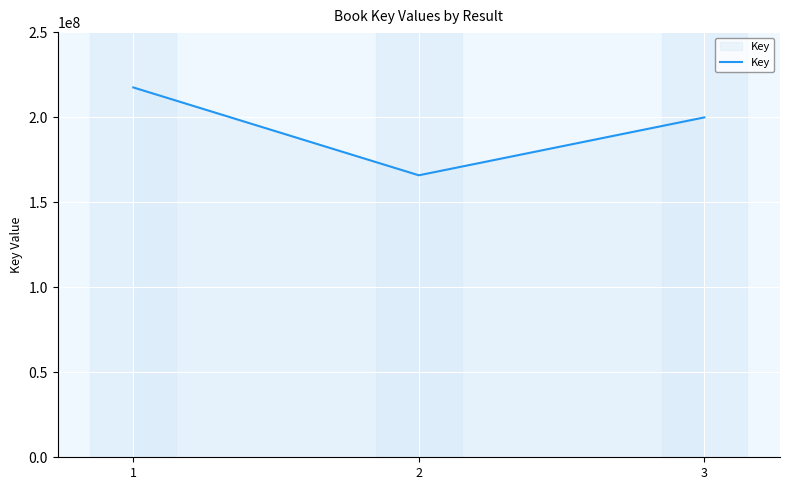

Approximately how many times larger is the value at 2 compared to 3?

0.8